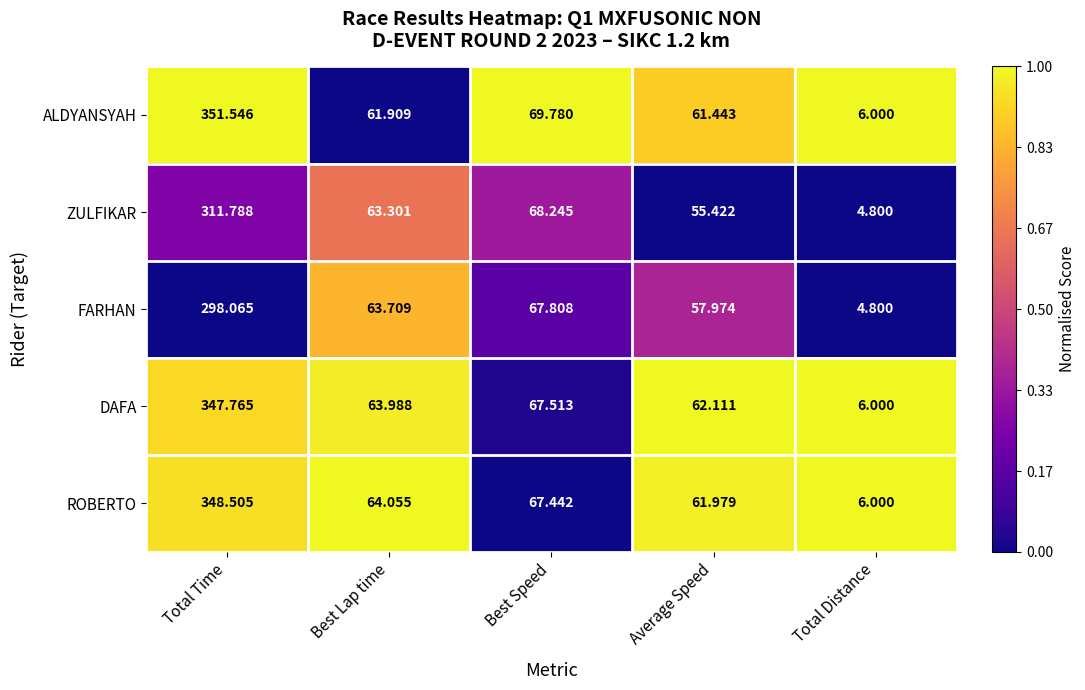

At Total Time, list the series in order from largest to smallest.

ALDYANSYAH, ROBERTO, DAFA, ZULFIKAR, FARHAN